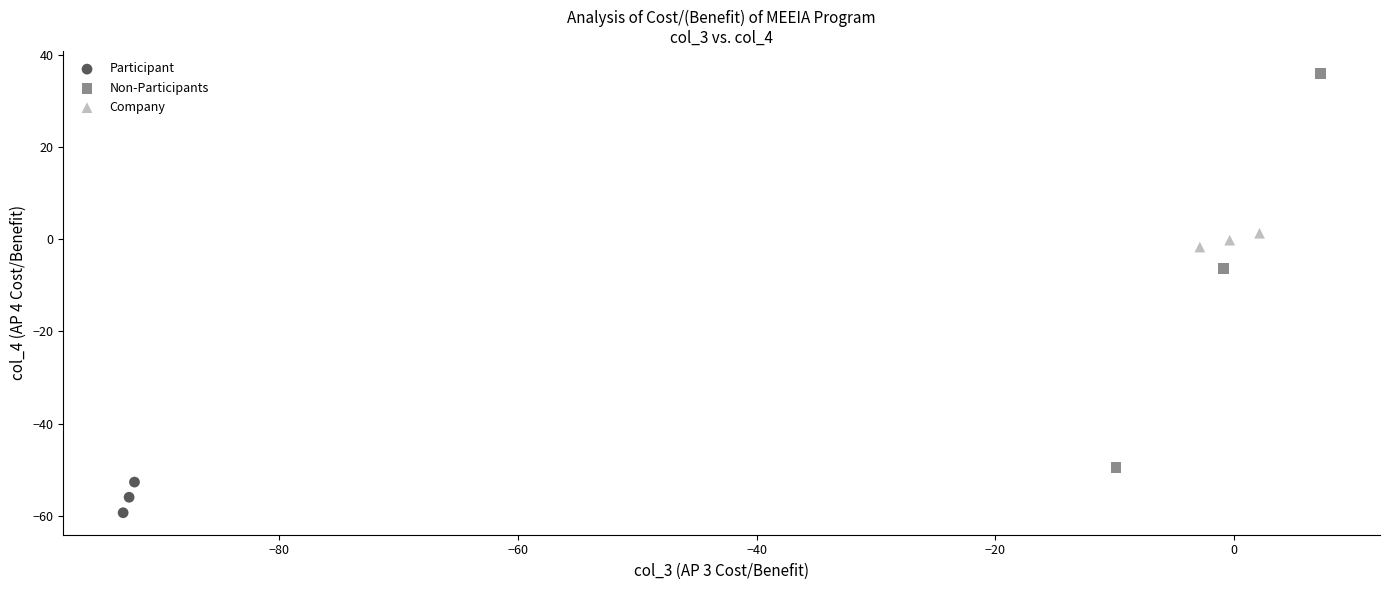

Which series contains the highest Y value?

Non-Participants